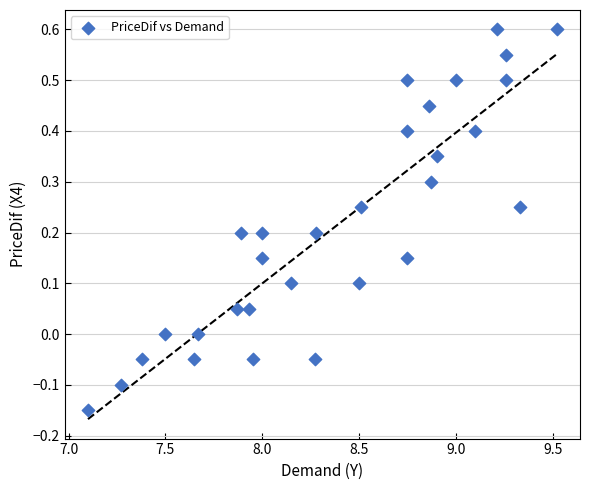

What is the range of X values (max minus min)?

2.4